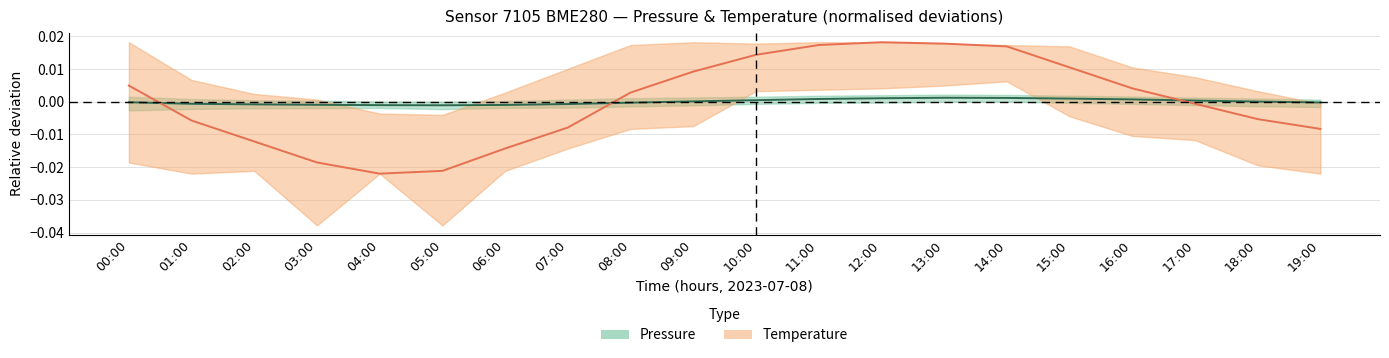

Reading left to right, what are all the values shown in this chart?

Pressure: 00:00=-0.0	01:00=-0.0	02:00=-0.0	03:00=-0.0	04:00=-0.0	05:00=-0.0	06:00=-0.0	07:00=-0.0	08:00=-0.0	09:00=0.0	10:00=0.0	11:00=0.0	12:00=0.0	13:00=0.0	14:00=0.0	15:00=0.0	16:00=0.0	17:00=0.0	18:00=0.0	19:00=-0.0
Temperature: 00:00=0.0	01:00=-0.0	02:00=-0.0	03:00=-0.0	04:00=-0.0	05:00=-0.0	06:00=-0.0	07:00=-0.0	08:00=0.0	09:00=0.0	10:00=0.0	11:00=0.0	12:00=0.0	13:00=0.0	14:00=0.0	15:00=0.0	16:00=0.0	17:00=-0.0	18:00=-0.0	19:00=-0.0